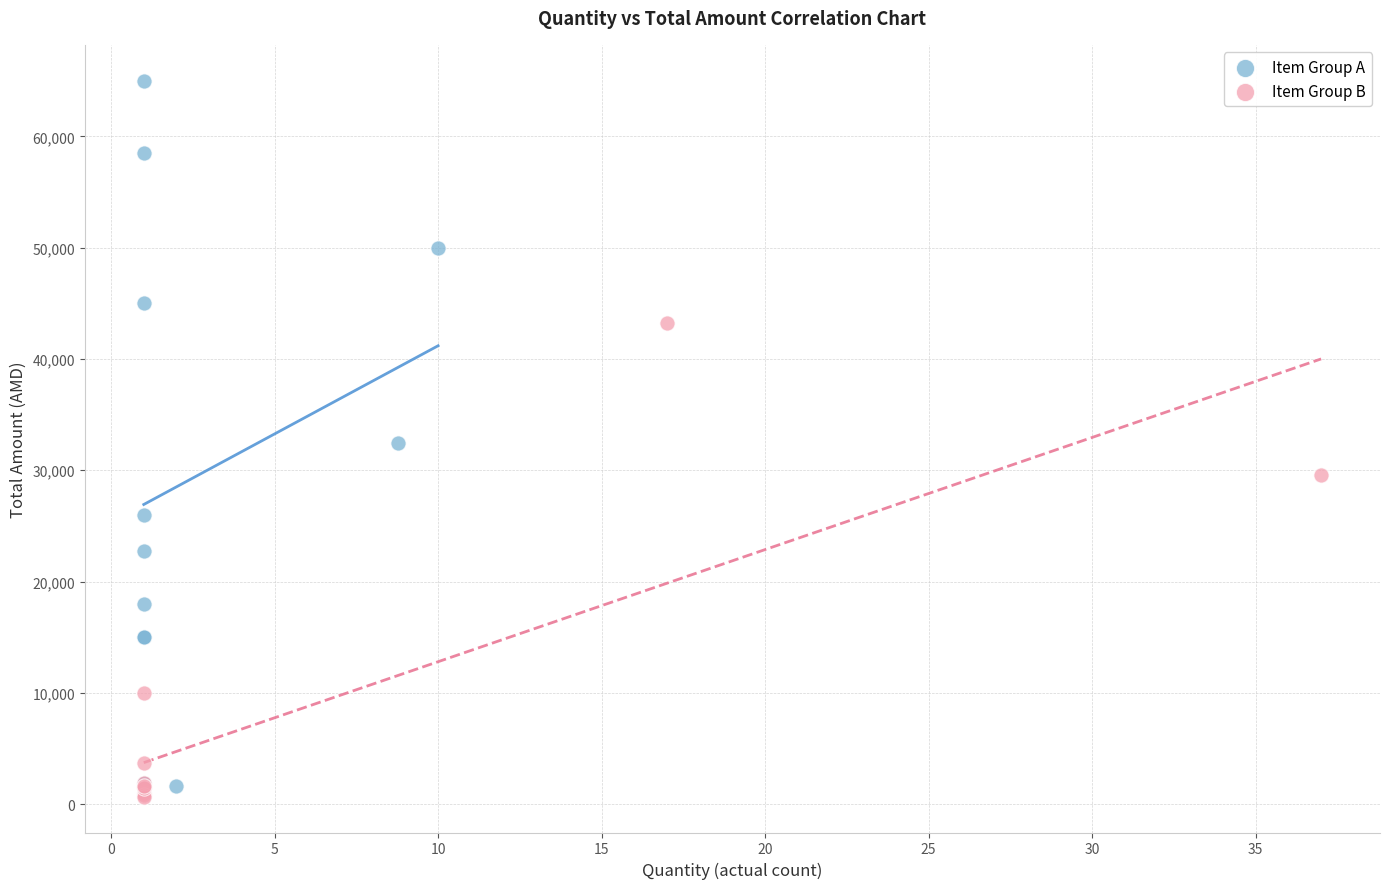

Which series has the largest Y range (max minus min)?

Item Group A